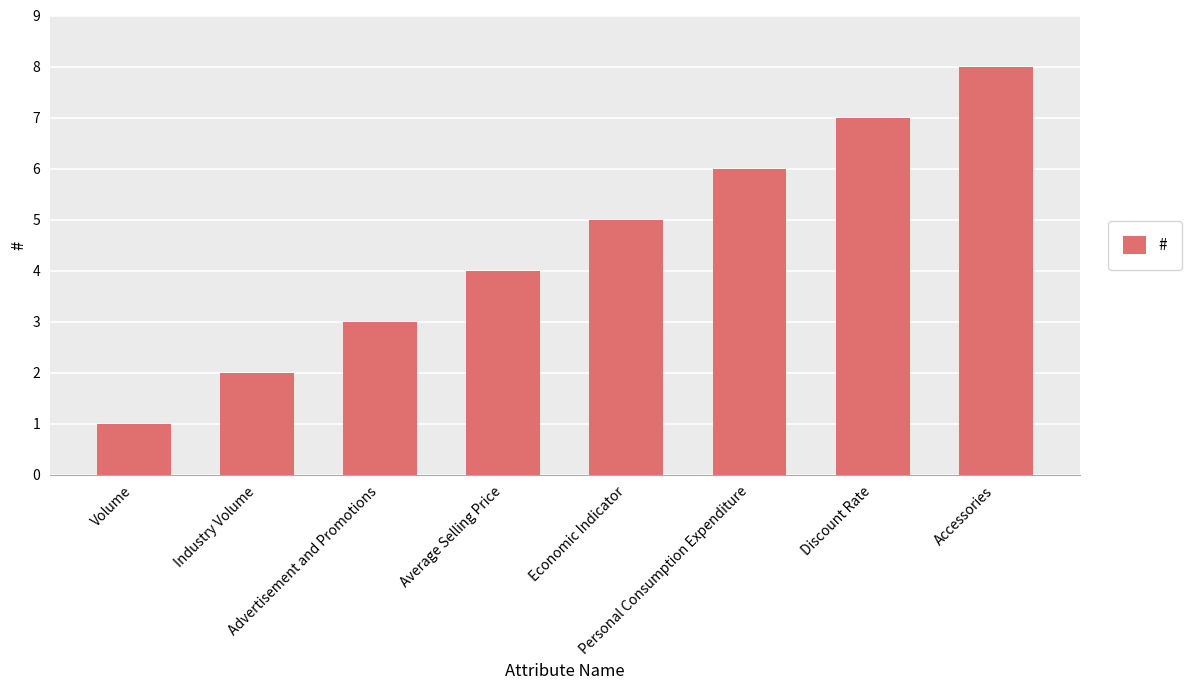

Rank the categories by value from lowest to highest.

Volume, Industry Volume, Advertisement and Promotions, Average Selling Price, Economic Indicator, Personal Consumption Expenditure, Discount Rate, Accessories